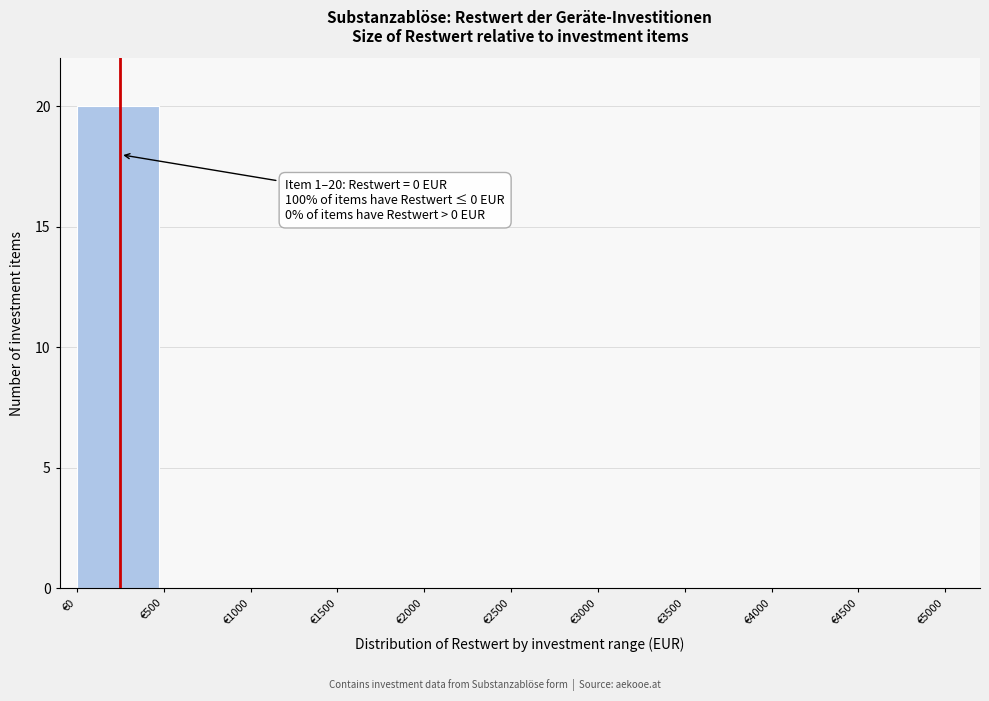

Reading right to left, transcribe all the data shown in this chart.

€4500=0	€4000=0	€3500=0	€3000=0	€2500=0	€2000=0	€1500=0	€1000=0	€500=0	€0=20